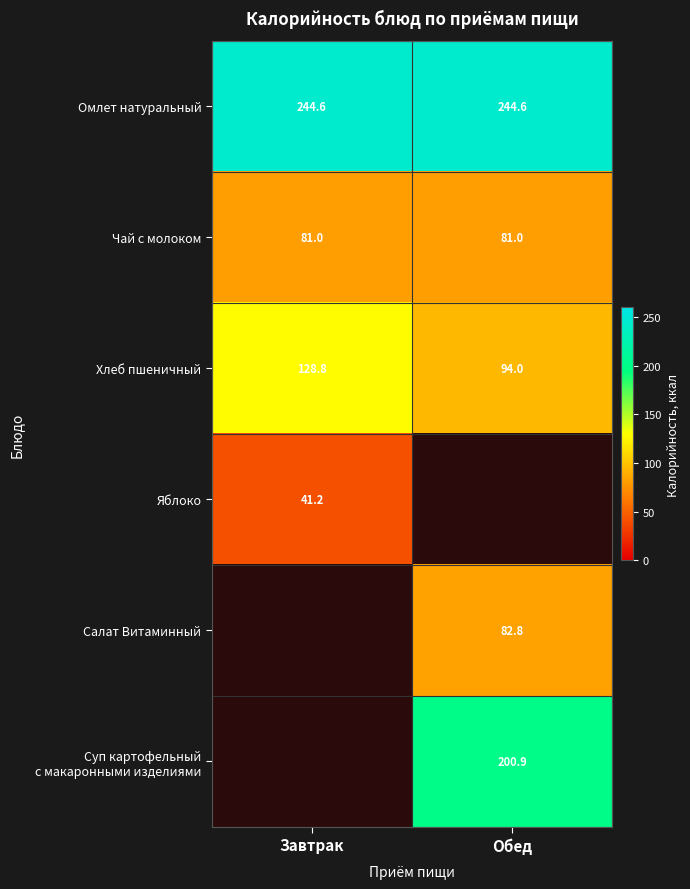

Count the number of data series in this chart.

6